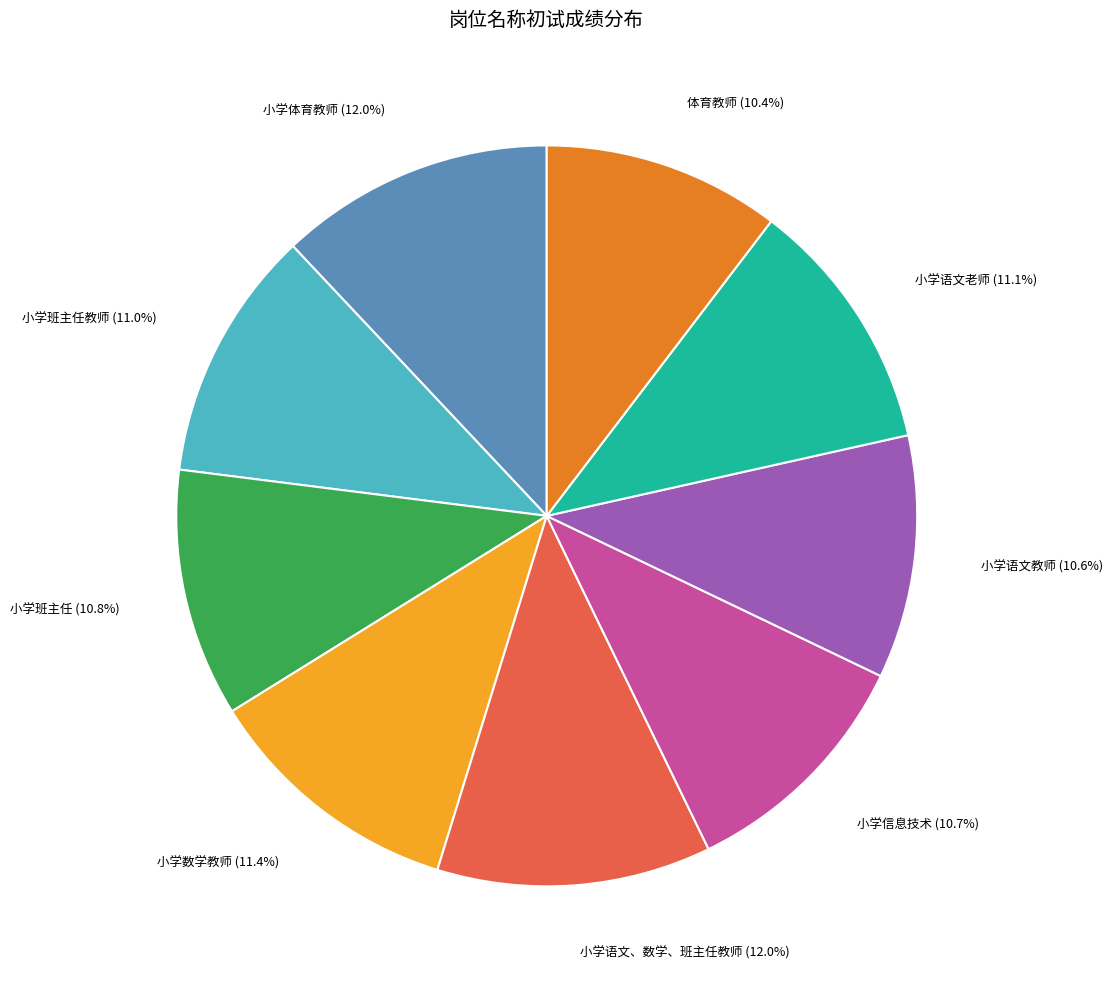

Is there a majority slice in this chart?

No